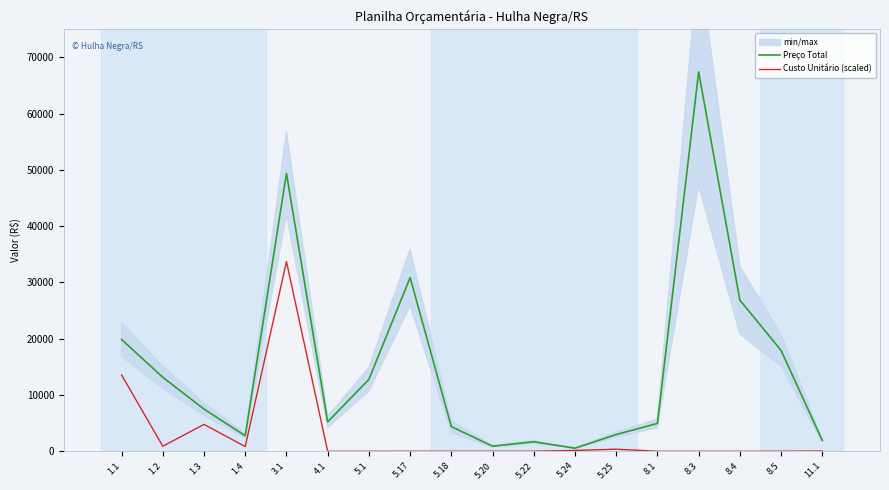

Which series has the largest total across all categories?

Preço Total